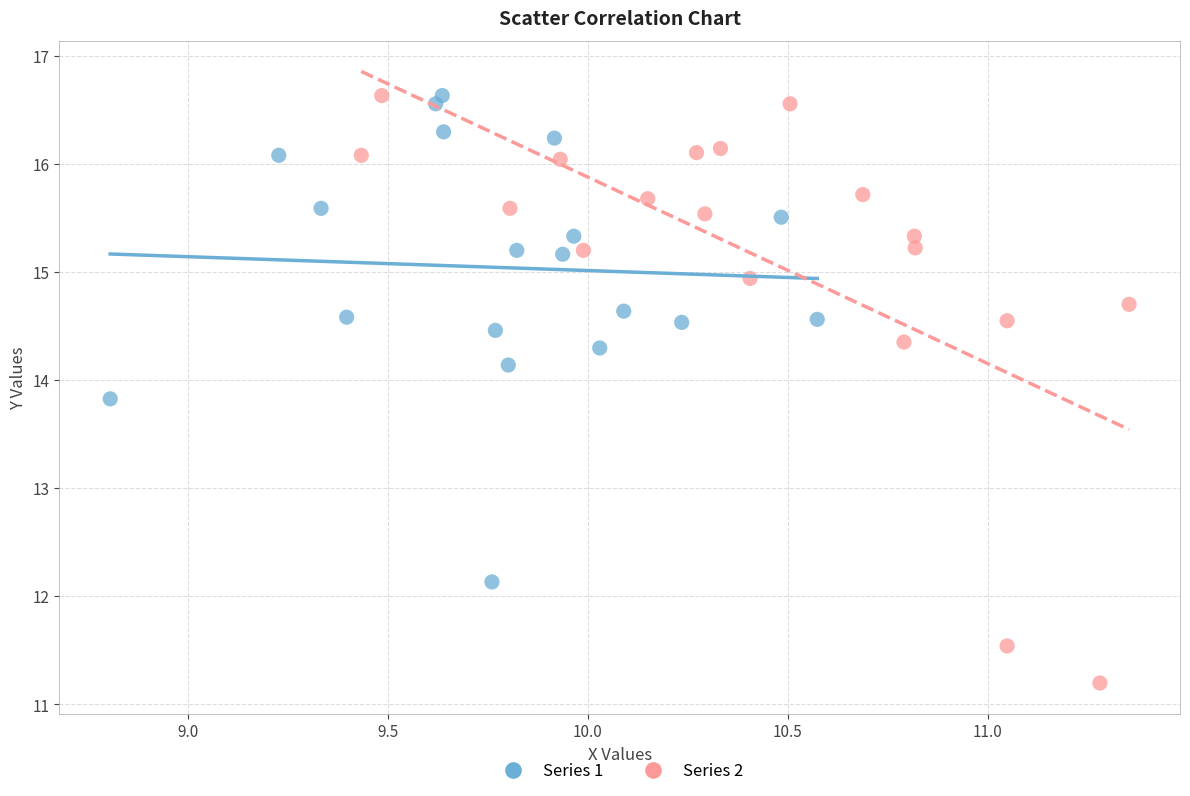

Which series contains the lowest Y value?

Series 2